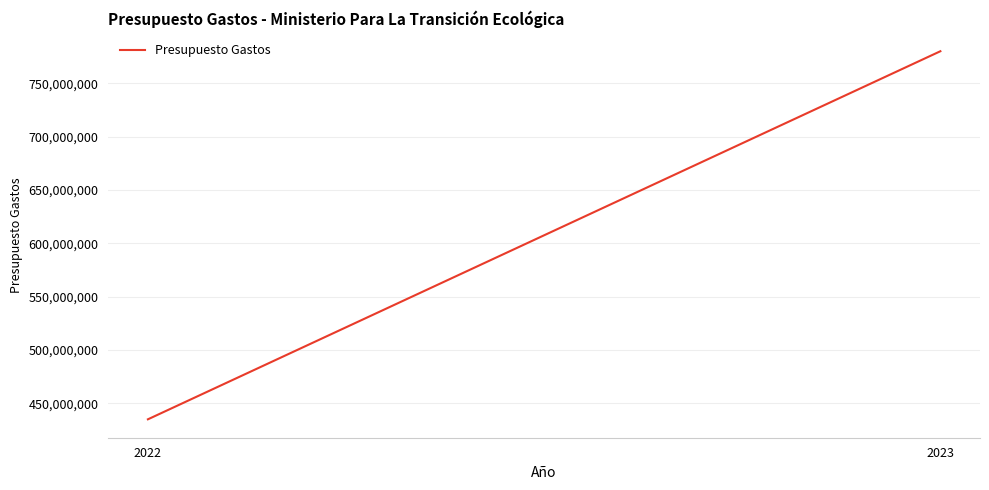

Count the values in the range 435000000 to 780000000.

2